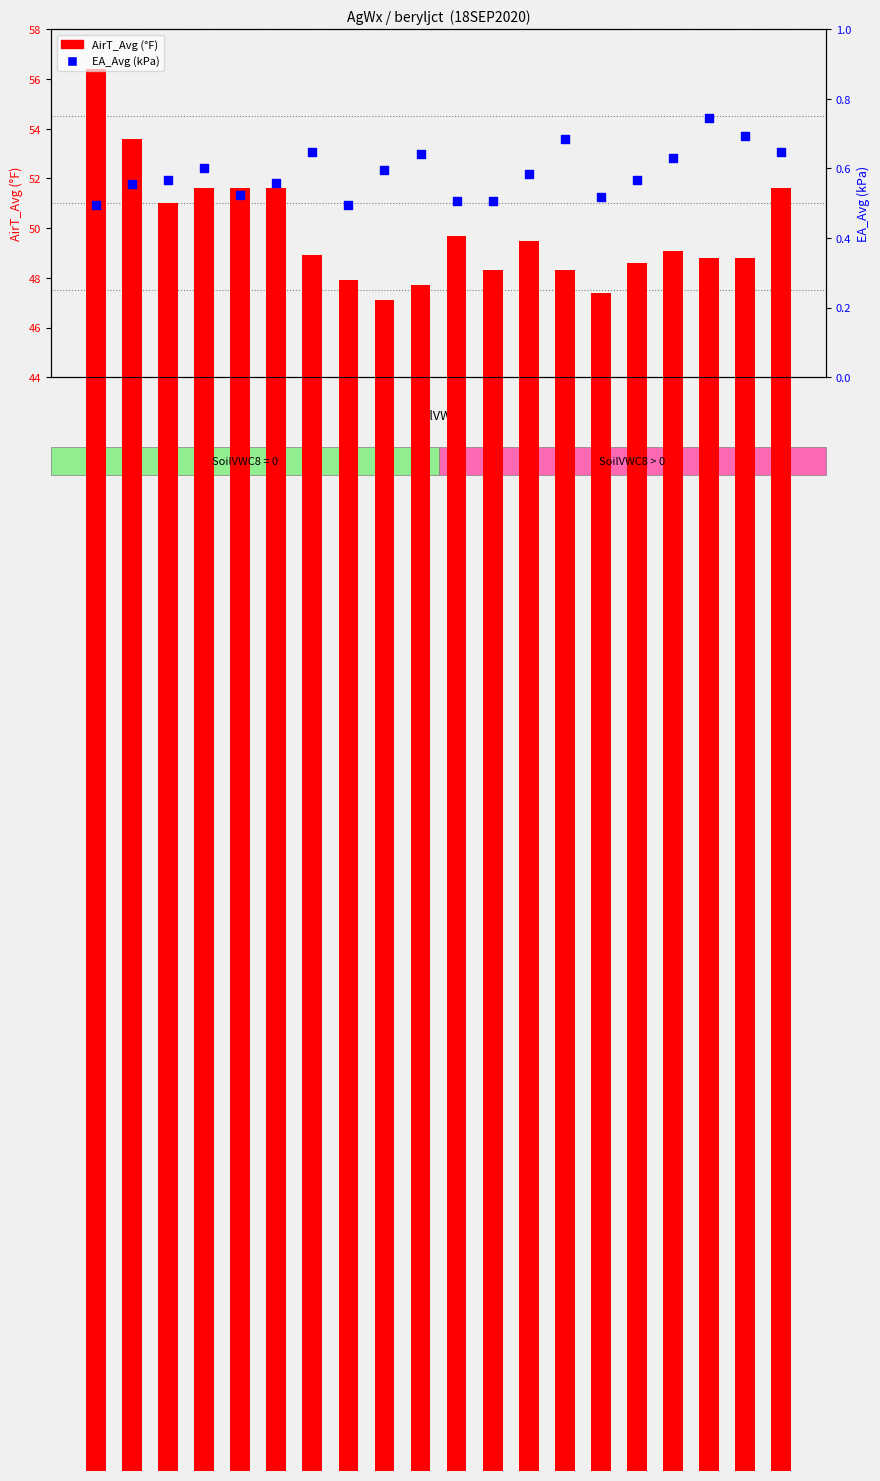

Which series has the largest total across all categories?

AirT_Avg (°F)